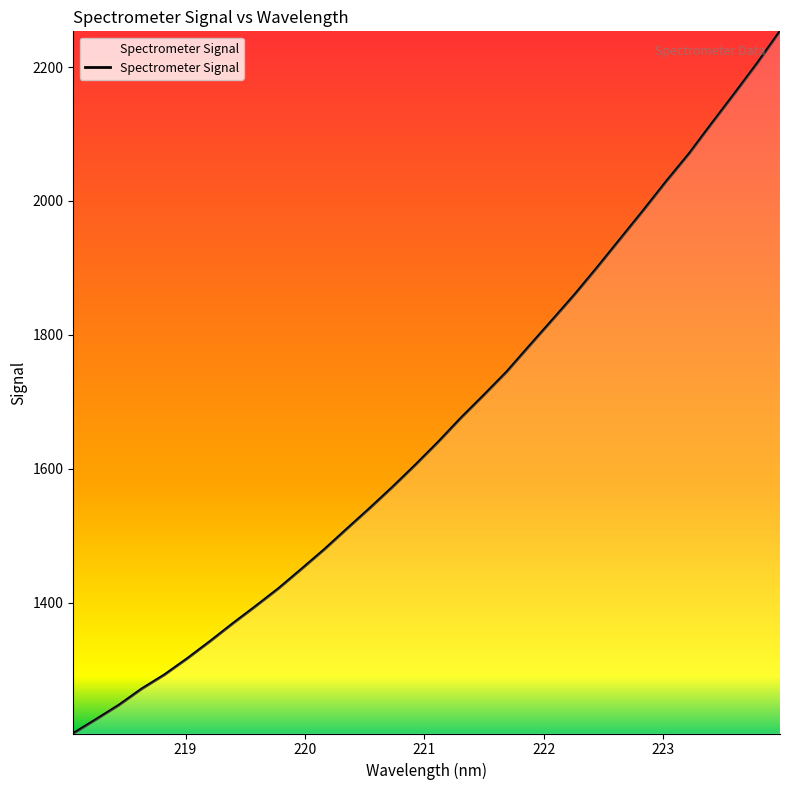

What is the smallest value displayed?

1204.5